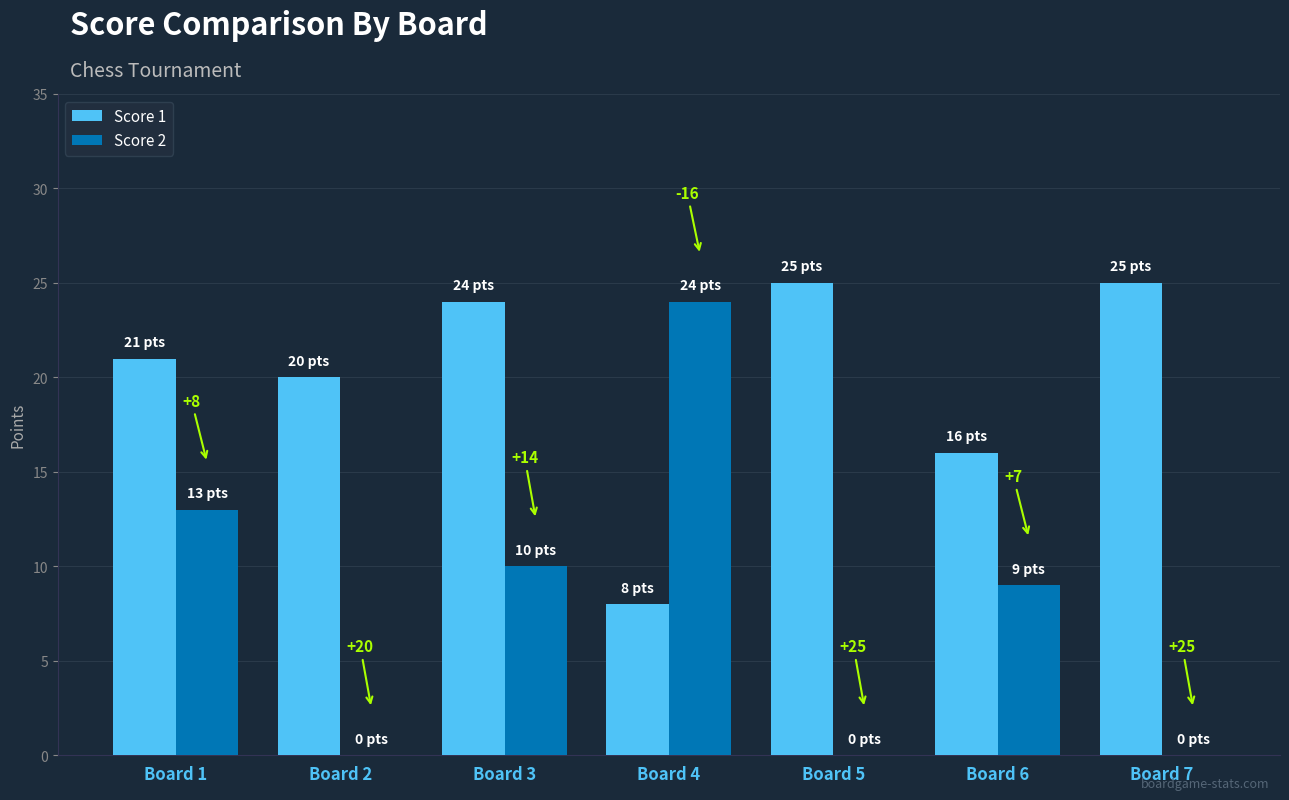

What is the sum of all Score 2 values?

56